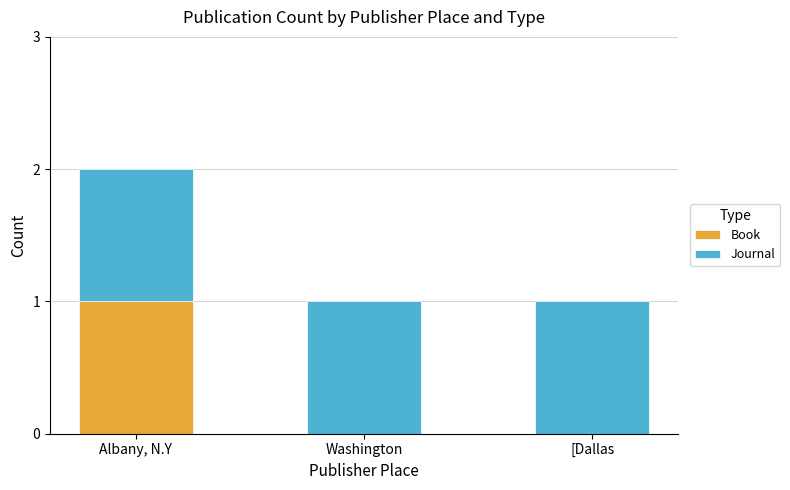

At which label does Book reach its peak?

Albany, N.Y